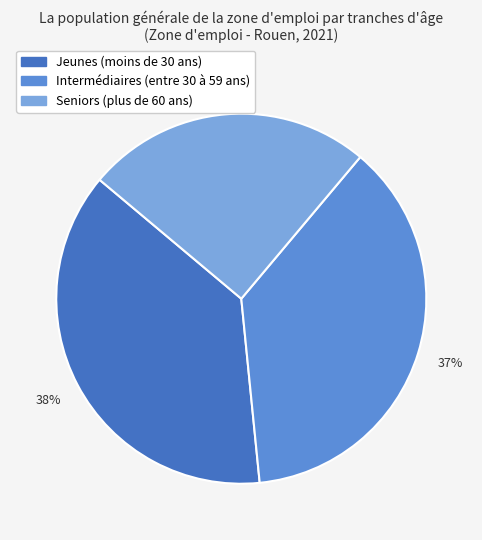

Approximately how many times larger is the value at Jeunes (moins de 30 ans) compared to Seniors (plus de 60 ans)?

1.5